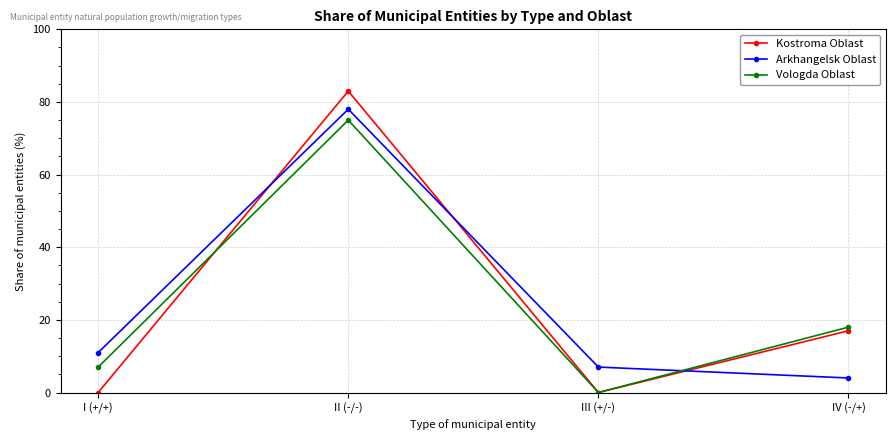

Where do Vologda Oblast and Kostroma Oblast first cross each other?

I (+/+) and II (-/-)